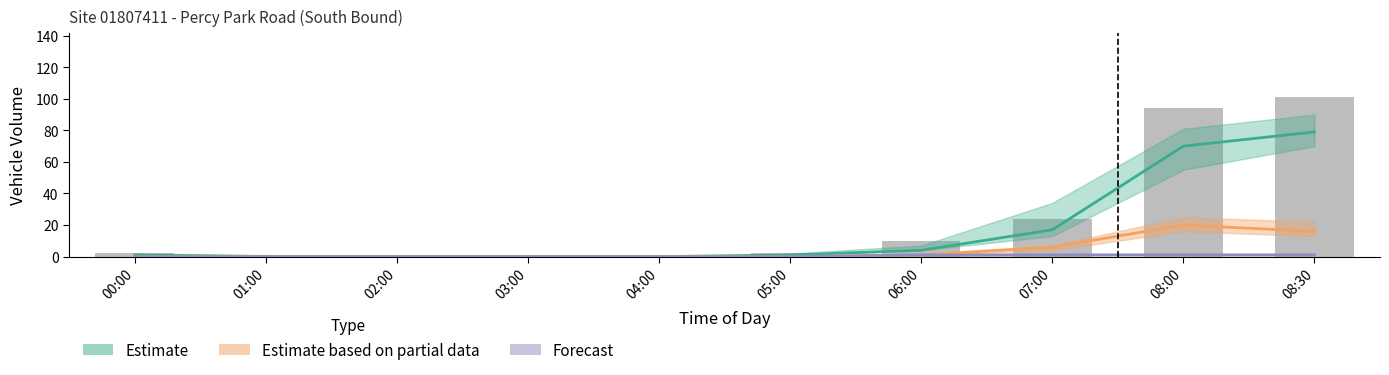

Are the bars grouped side by side (vs. stacked)?

No